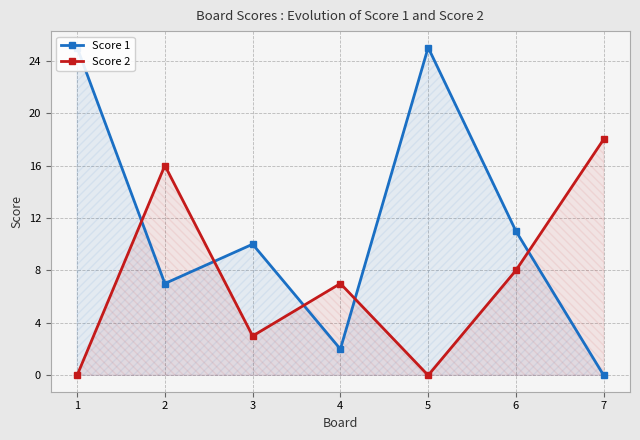

At which label does Score 1 reach its minimum?

7